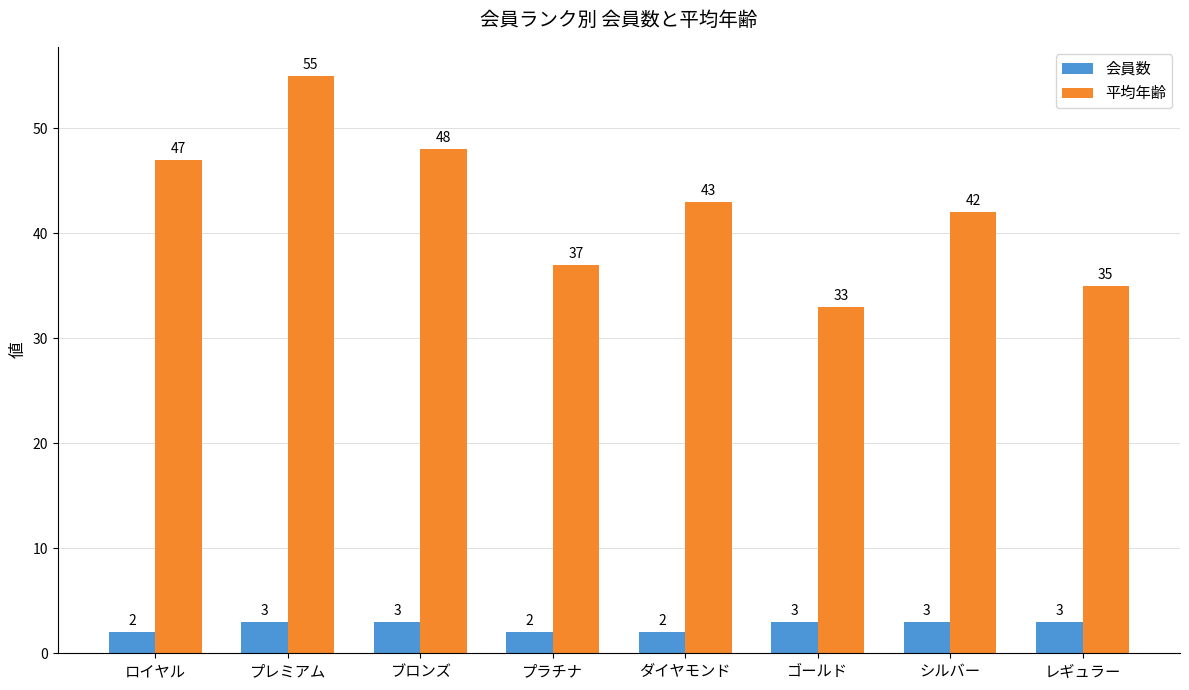

Rank the series at ブロンズ from lowest to highest value.

会員数, 平均年齢